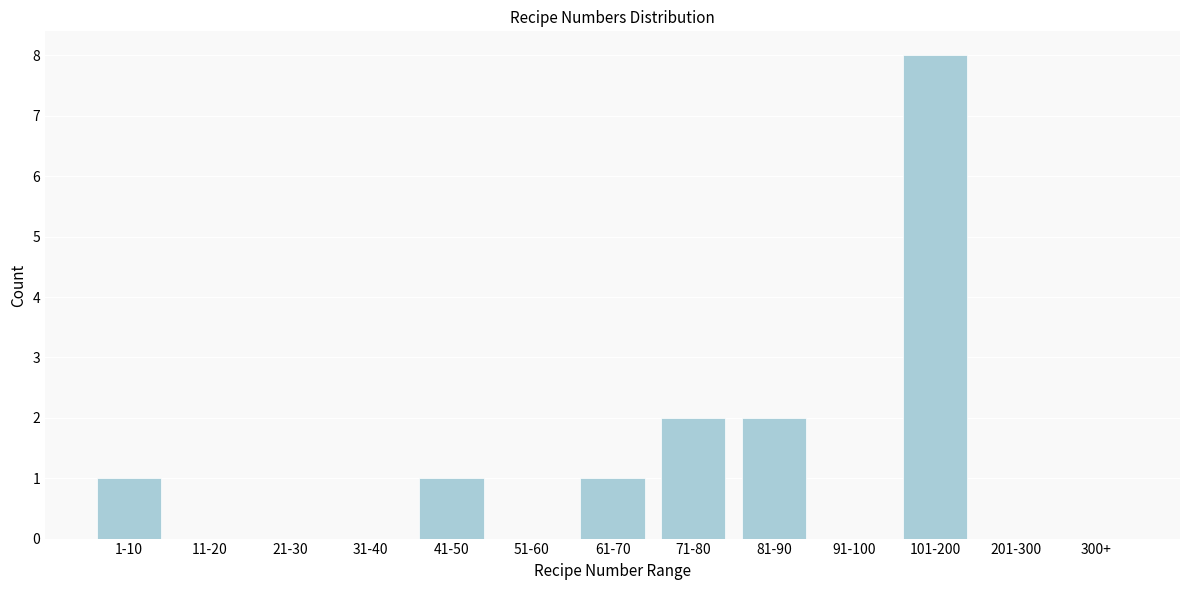

Reading left to right, what are all the values shown in this chart?

1-10=1	11-20=0	21-30=0	31-40=0	41-50=1	51-60=0	61-70=1	71-80=2	81-90=2	91-100=0	101-200=8	201-300=0	300+=0